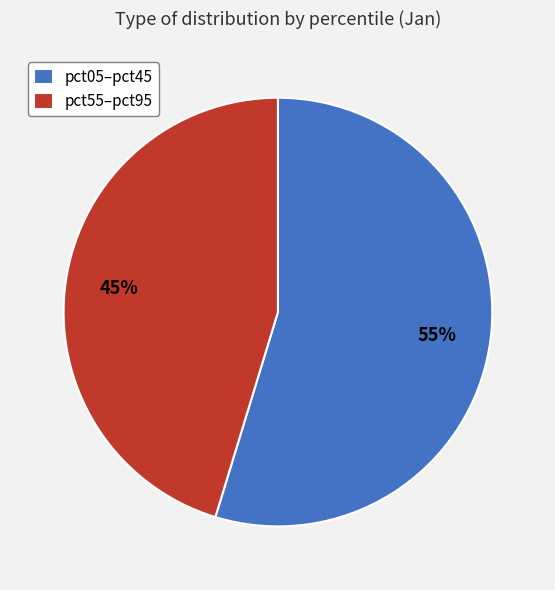

Count the number of slices in the pie.

2